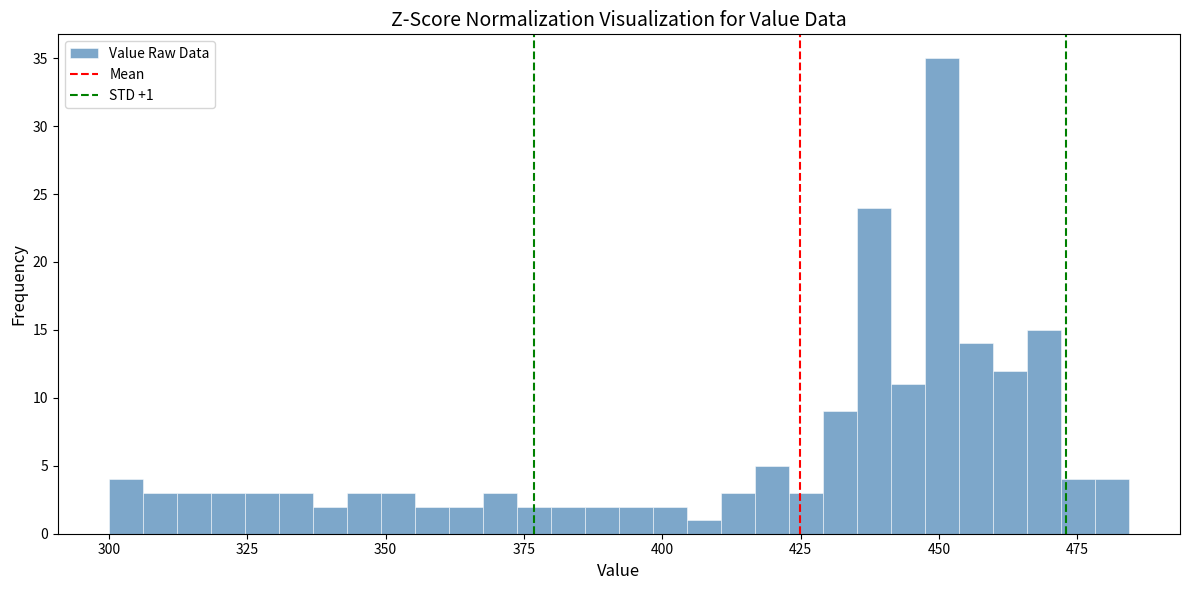

Around what value on the x-axis is the tallest bar? Give the approximate position of its centre, as read against the axis.

450